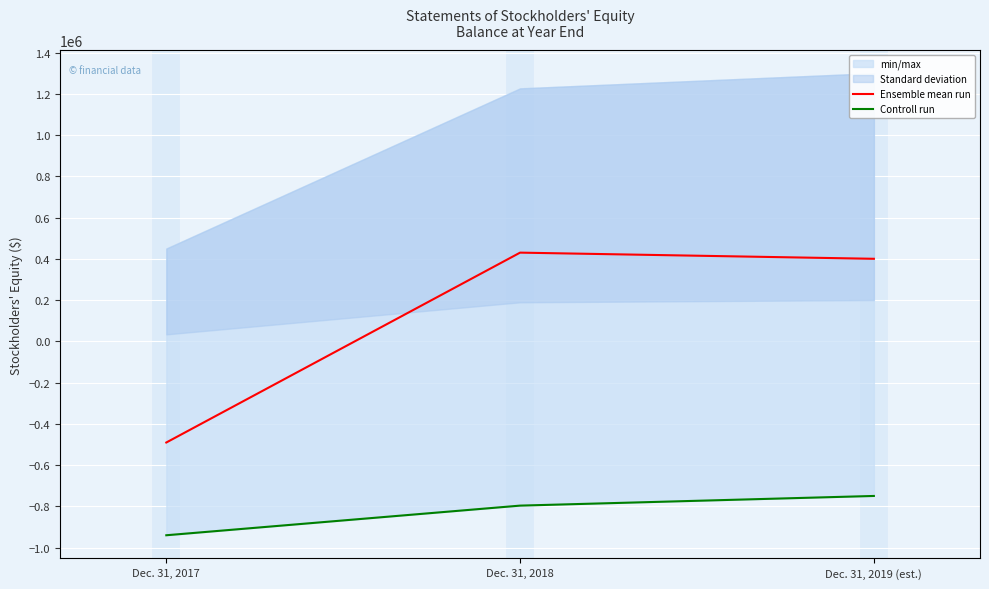

Rank the series by their average value, from highest to lowest.

Ensemble mean run, Controll run